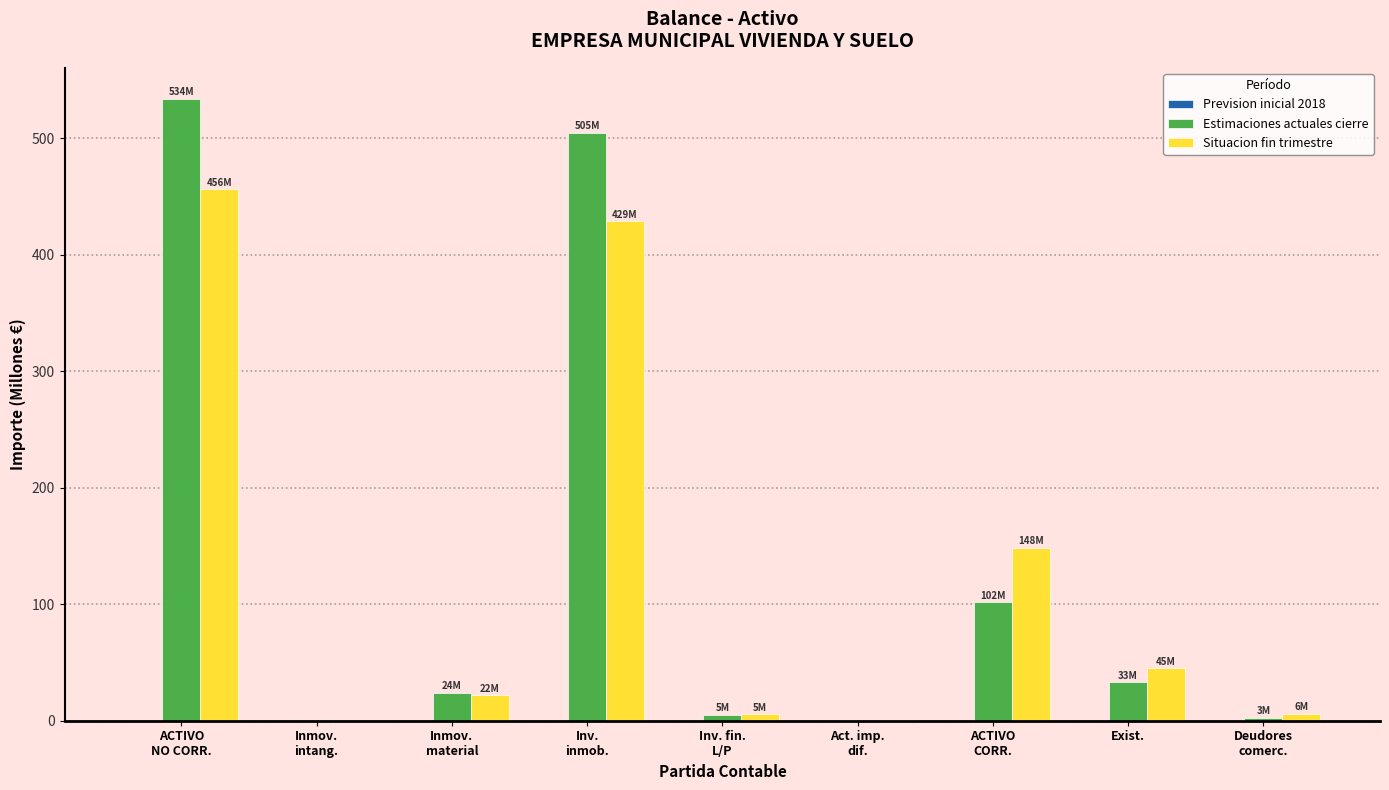

How many groups of bars are there?

9